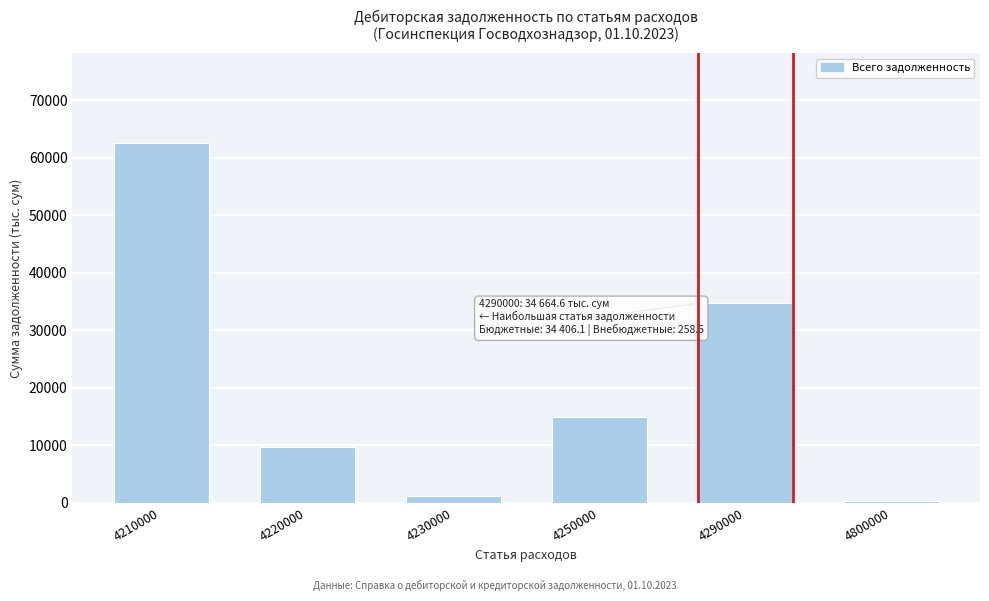

Reading left to right, transcribe all the data shown in this chart.

4210000=62529.6	4220000=9717.7	4230000=1162.9	4250000=14915.4	4290000=34664.6	4800000=316.8